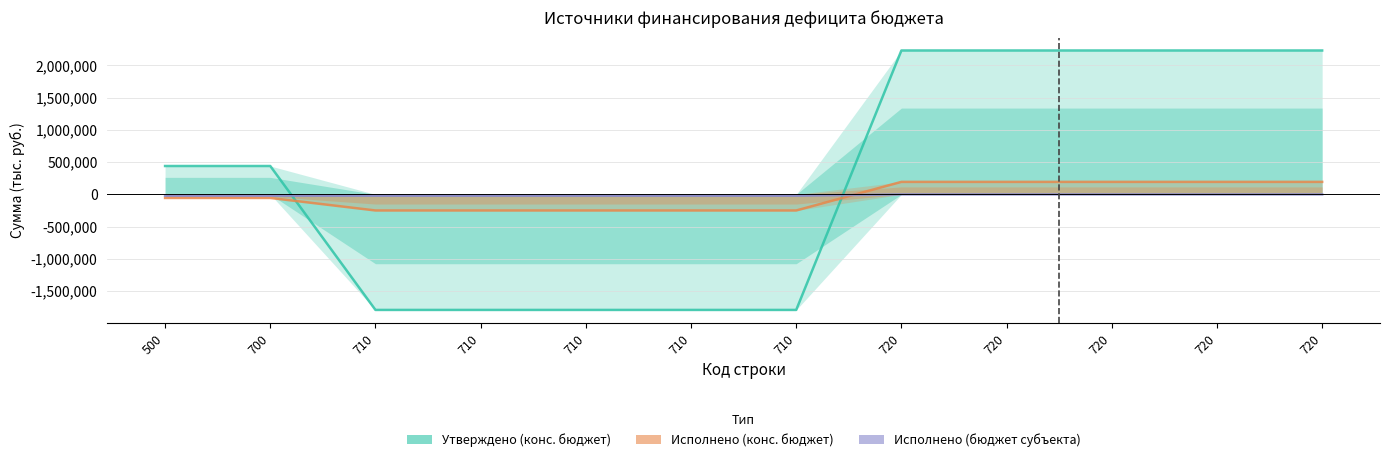

How many negative values does the Исполнено (конс. бюджет) series have?

7